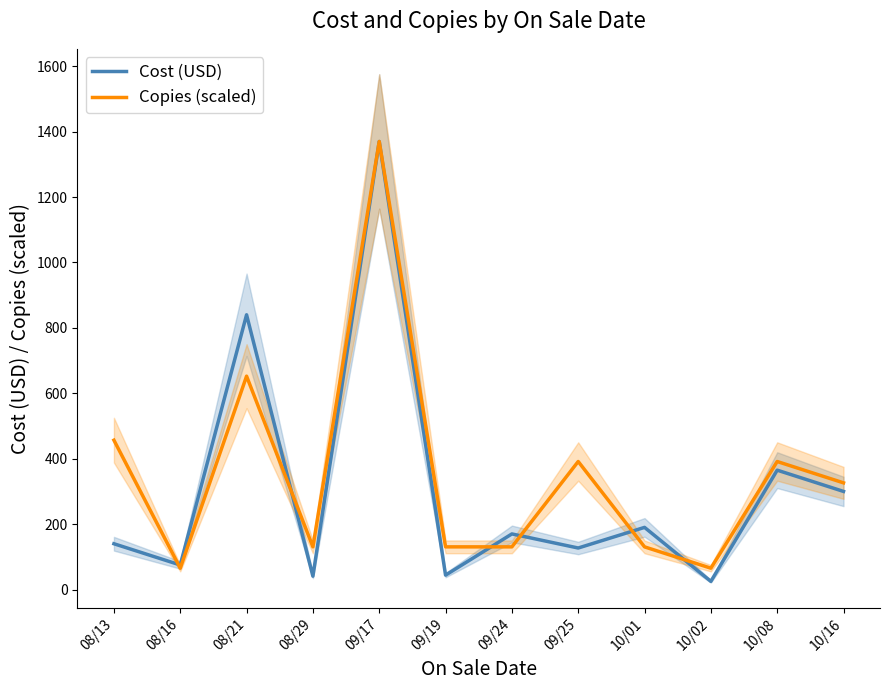

What is the difference between the Copies (scaled) values at 10/01 and 10/08?

260.9